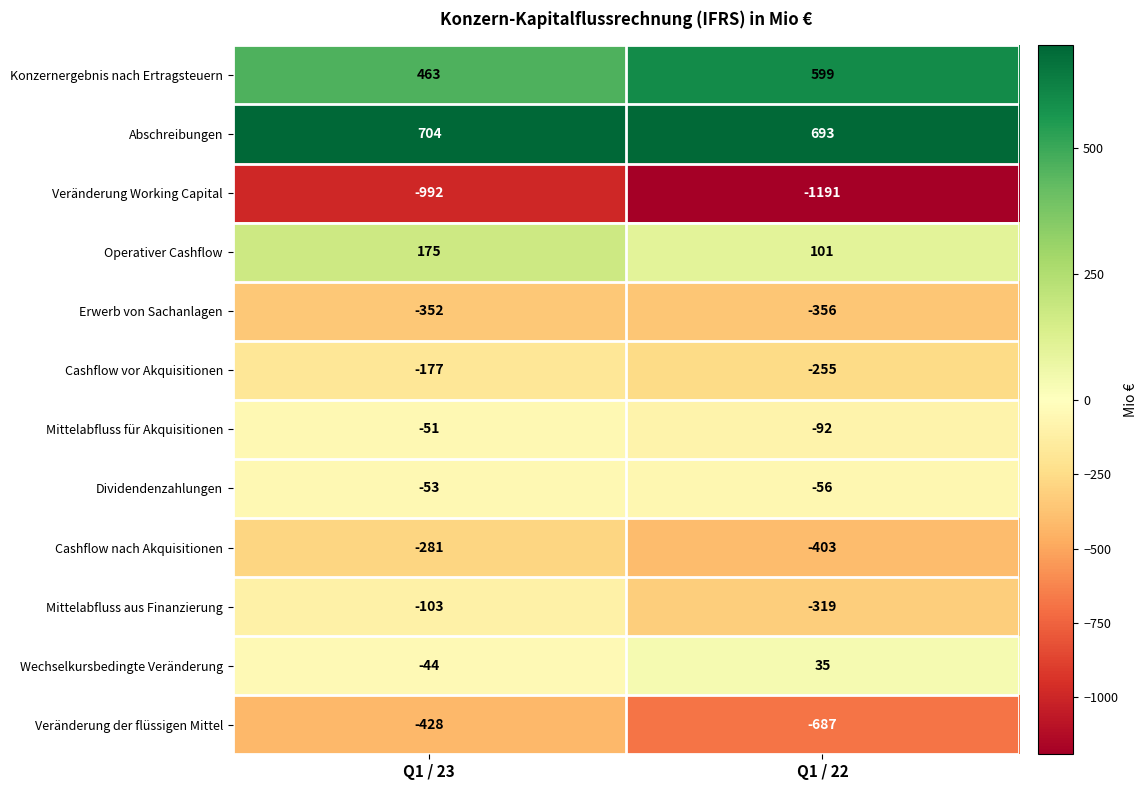

Which category has the lowest value in the Operativer Cashflow series?

Q1 / 22